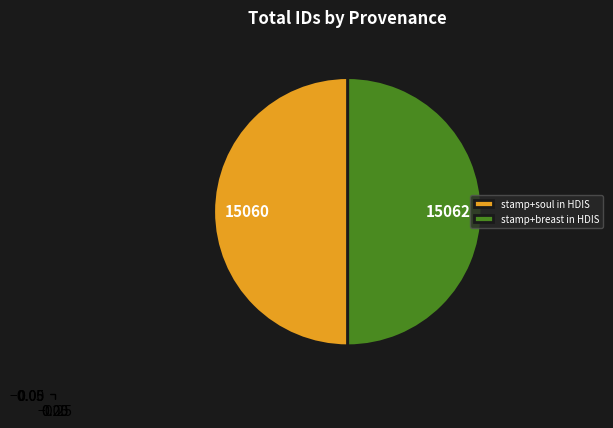

Combined, do stamp+breast in HDIS and stamp+soul in HDIS account for over 50%?

Yes